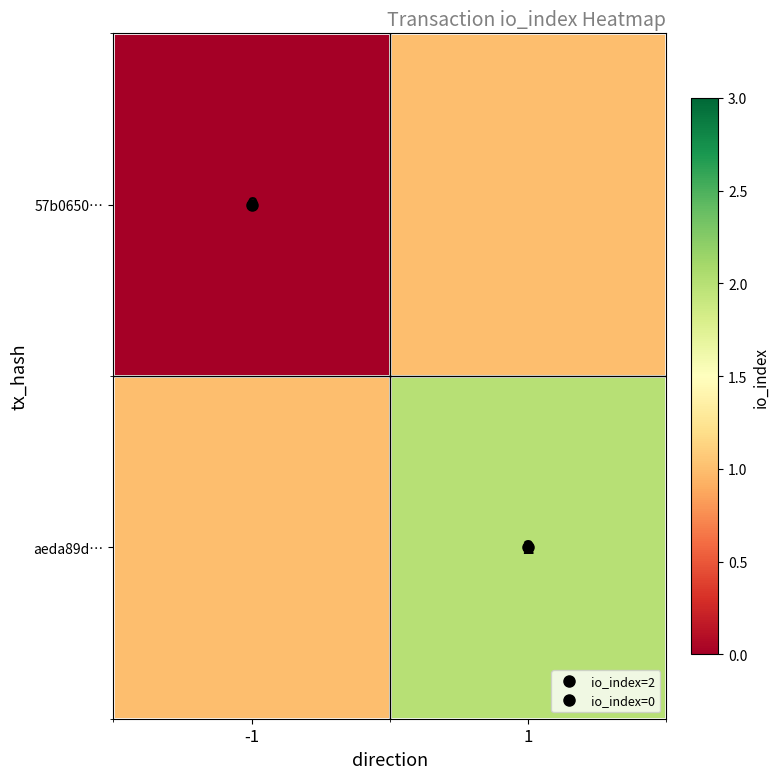

Is it true that 57b0650… equals -1 at -1?

False